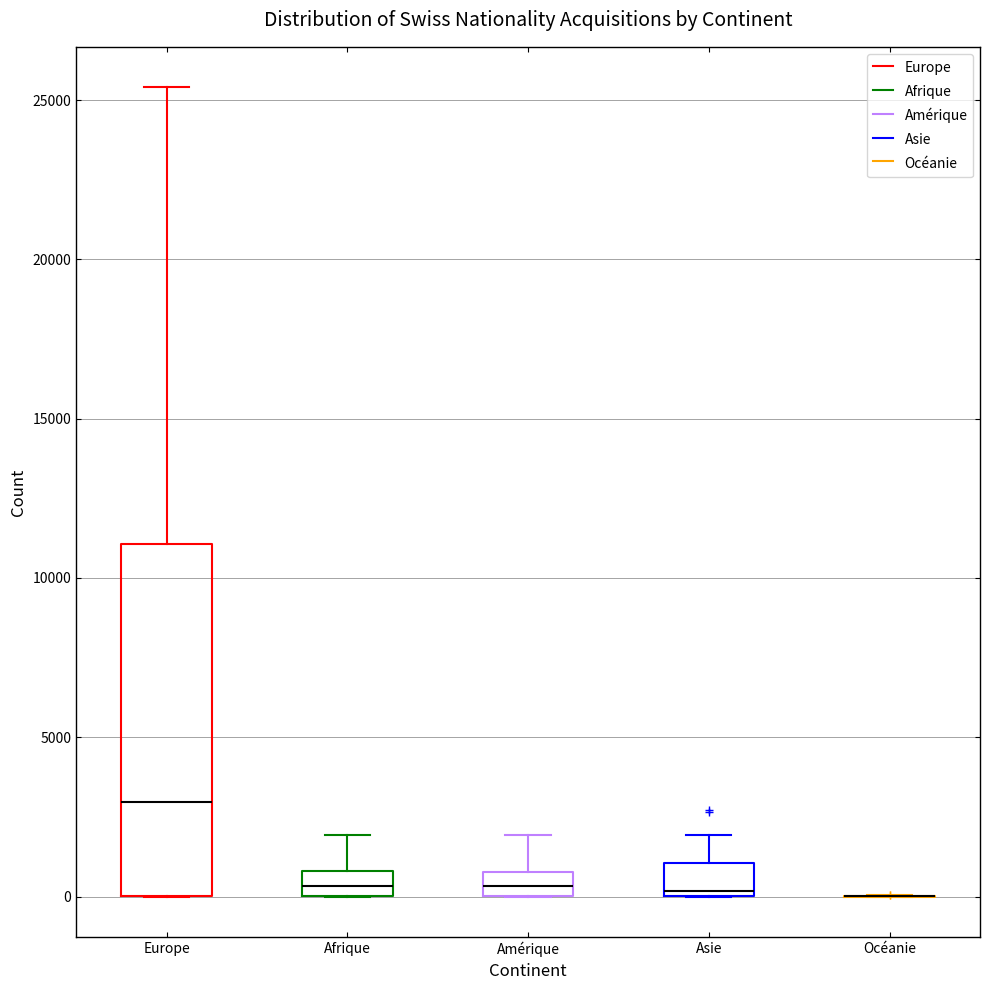

Reading left to right, read every box against the y-axis: the position of its median line, the range the box covers, and the ends of its whiskers. The values are not printed on the chart, so give them approximately, as read against the axis.

Europe: median 3000, box 0 to 11000, whiskers 0 to 25500
Afrique: median 500, box 0 to 1000, whiskers 0 to 2000
Amérique: median 500, box 0 to 1000, whiskers 0 to 2000
Asie: median 0 (just above the box's lower edge), box 0 to 1000, whiskers 0 to 2000
Océanie: box collapsed to a line at 0, whiskers 0 to 0